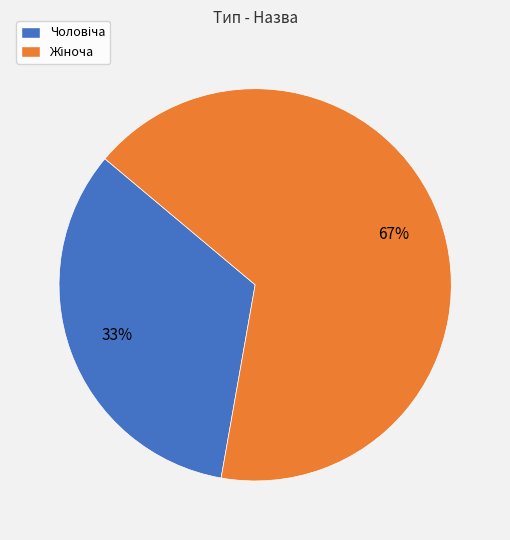

To the nearest percent, what is the average slice percentage?

50%